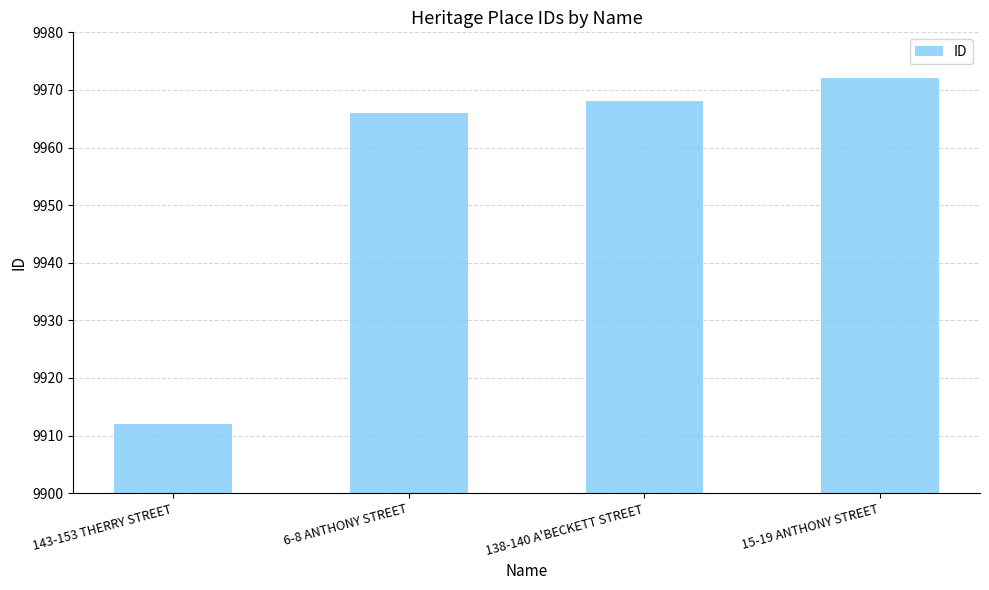

Between 6-8 ANTHONY STREET and 138-140 A'BECKETT STREET, which is larger?

138-140 A'BECKETT STREET